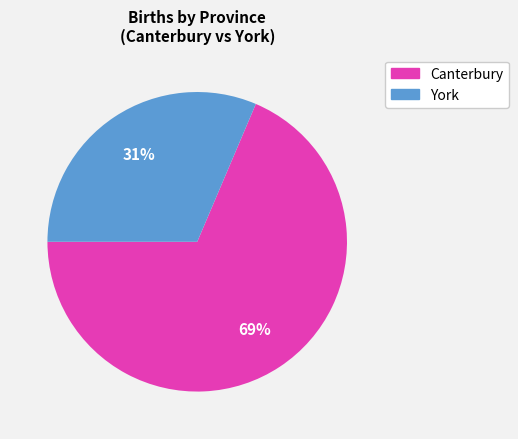

Is there any slice that represents more than half of the pie?

Yes